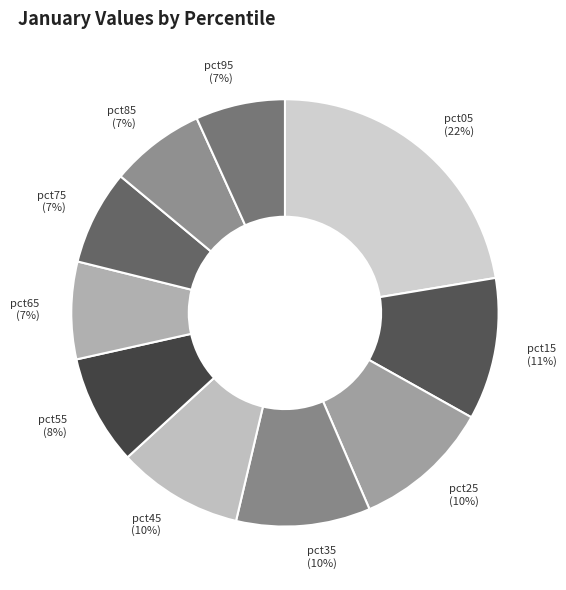

Which has a higher value, pct35 or pct55?

pct35